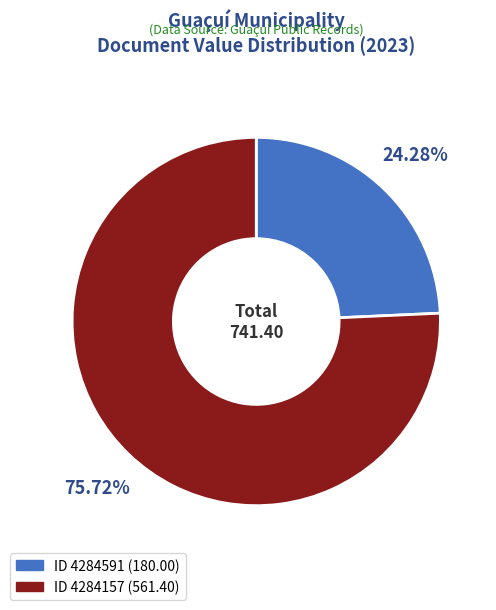

Does any single category account for the majority?

Yes